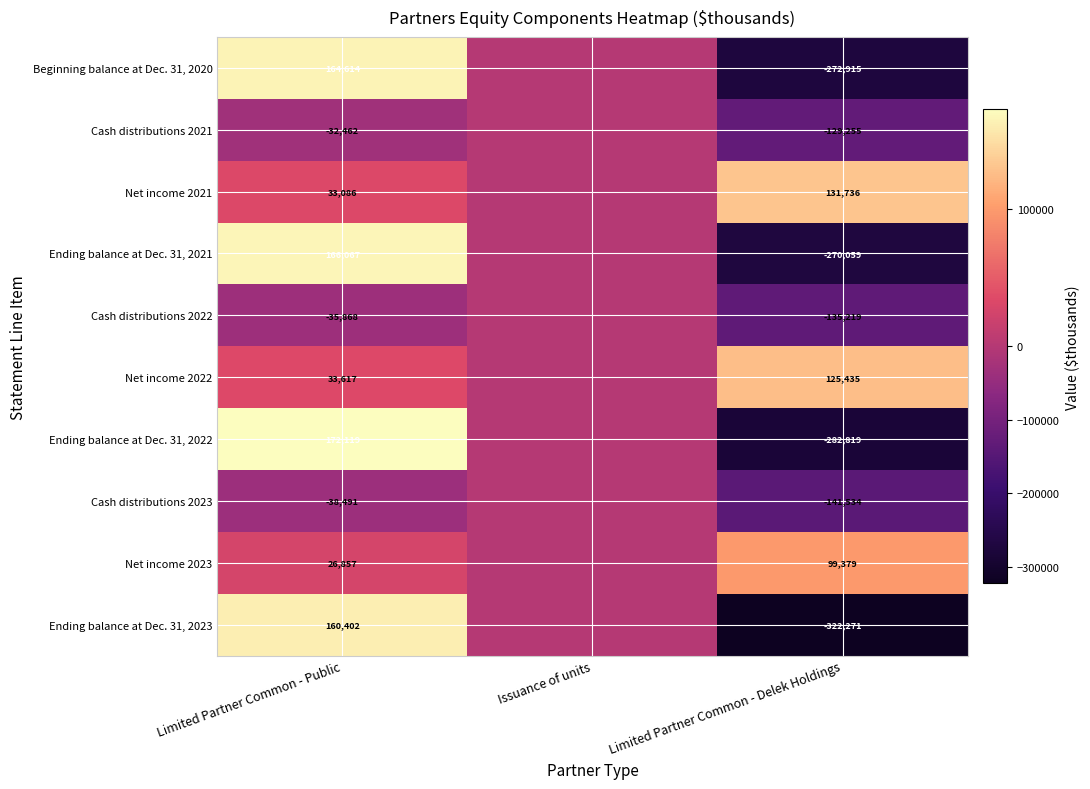

True or false: Cash distributions 2022 has a value of -46883 at Limited Partner Common - Public.

False